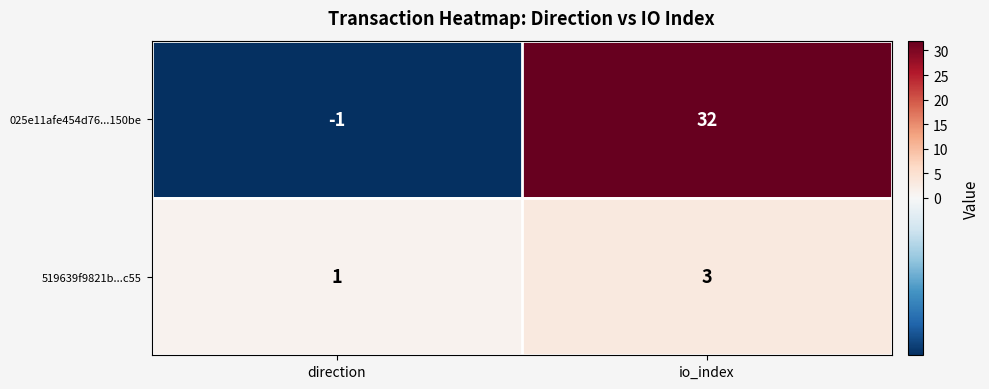

Reading left to right, extract all data points from this chart.

025e11afe454d76...150be: -1	32
519639f9821b...c55: 1	3